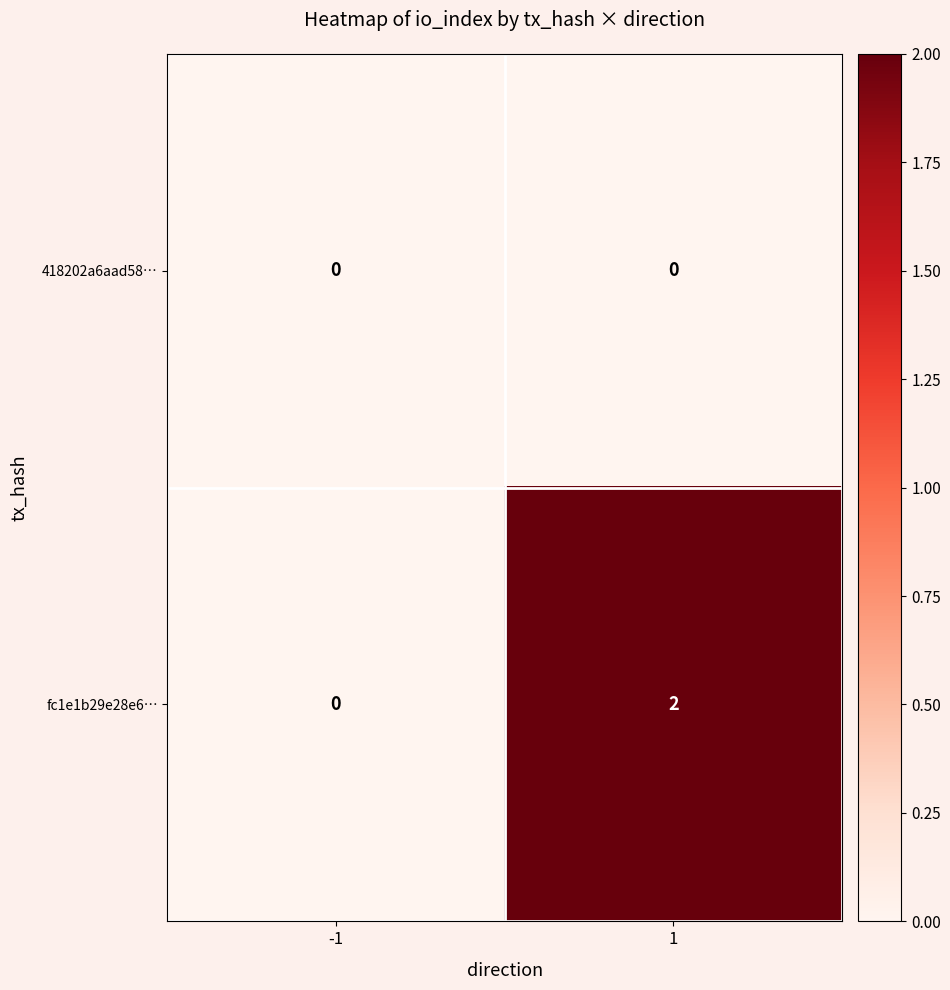

Which series has the widest spread of values?

fc1e1b29e28e6…